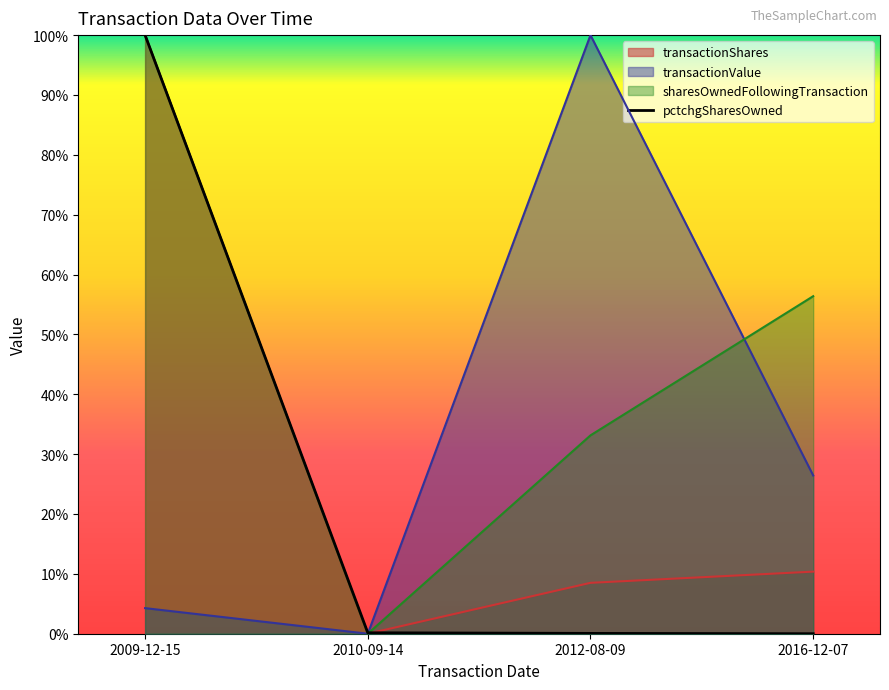

Which category has the lowest value in the sharesOwnedFollowingTransaction series?

2010-09-14